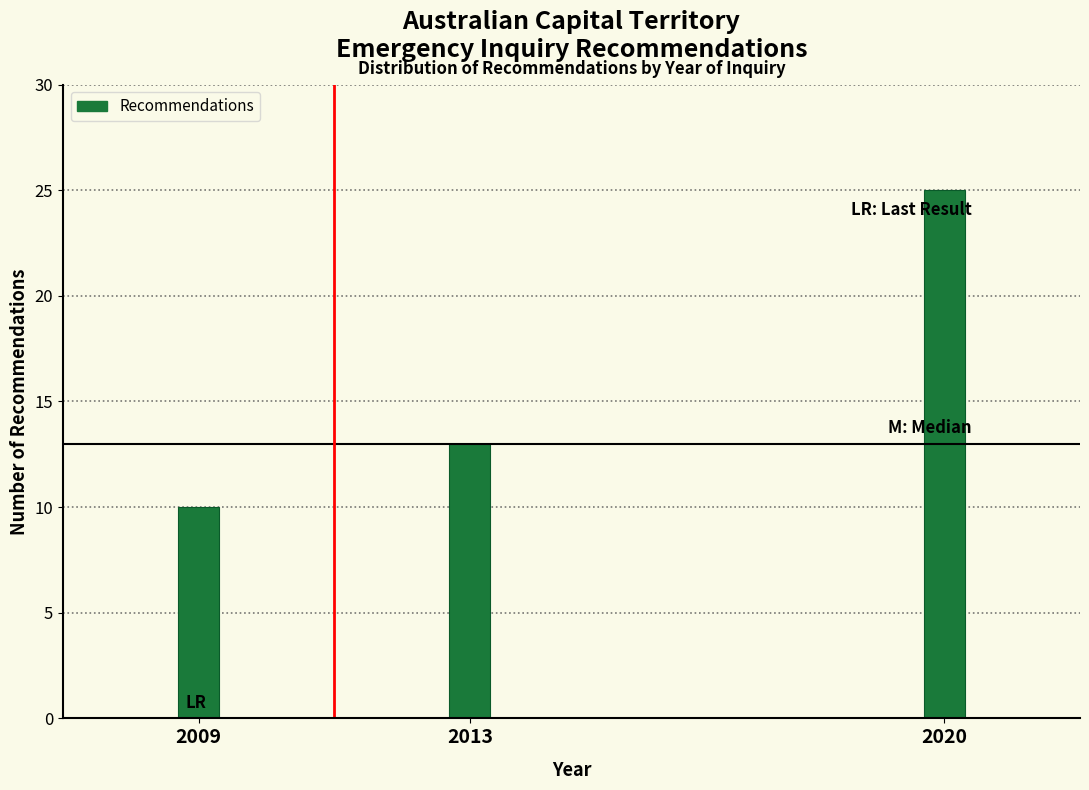

Reading right to left, what are all the values shown in this chart?

2020=25	2013=13	2009=10